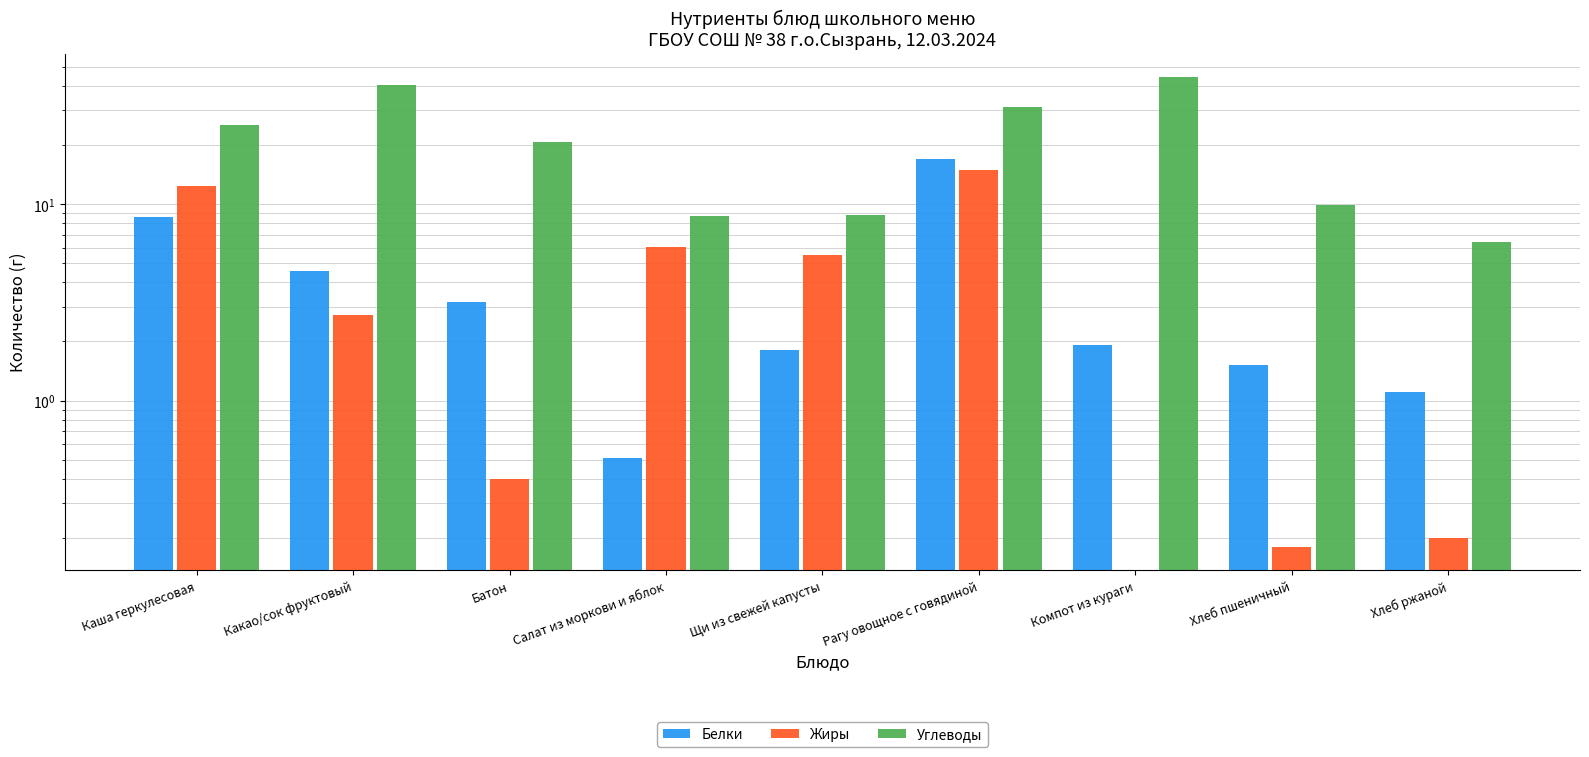

Reading right to left, extract all data points from this chart.

Белки: 1.1	1.5	1.9	16.9	1.8	0.5	3.2	4.6	8.6
Жиры: 0.2	0.2	0.0	15.0	5.5	6.0	0.4	2.7	12.4
Углеводы: 6.4	9.9	44.3	31.2	8.8	8.7	20.8	40.5	25.3